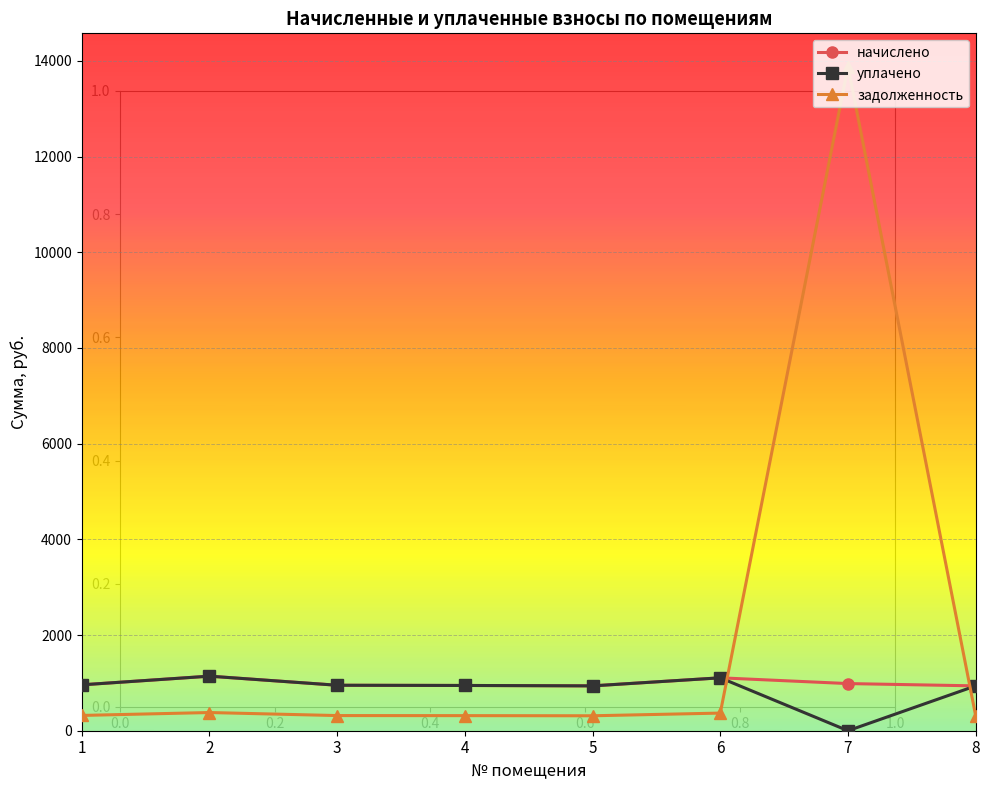

Read the начислено value at 3.

950.4